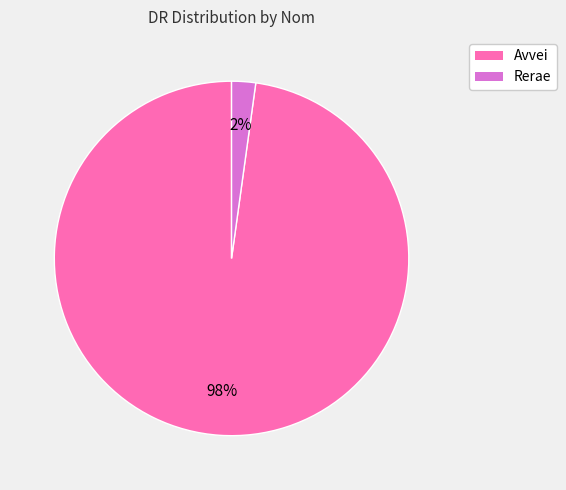

Is it true that Rerae is 2% of the pie?

True